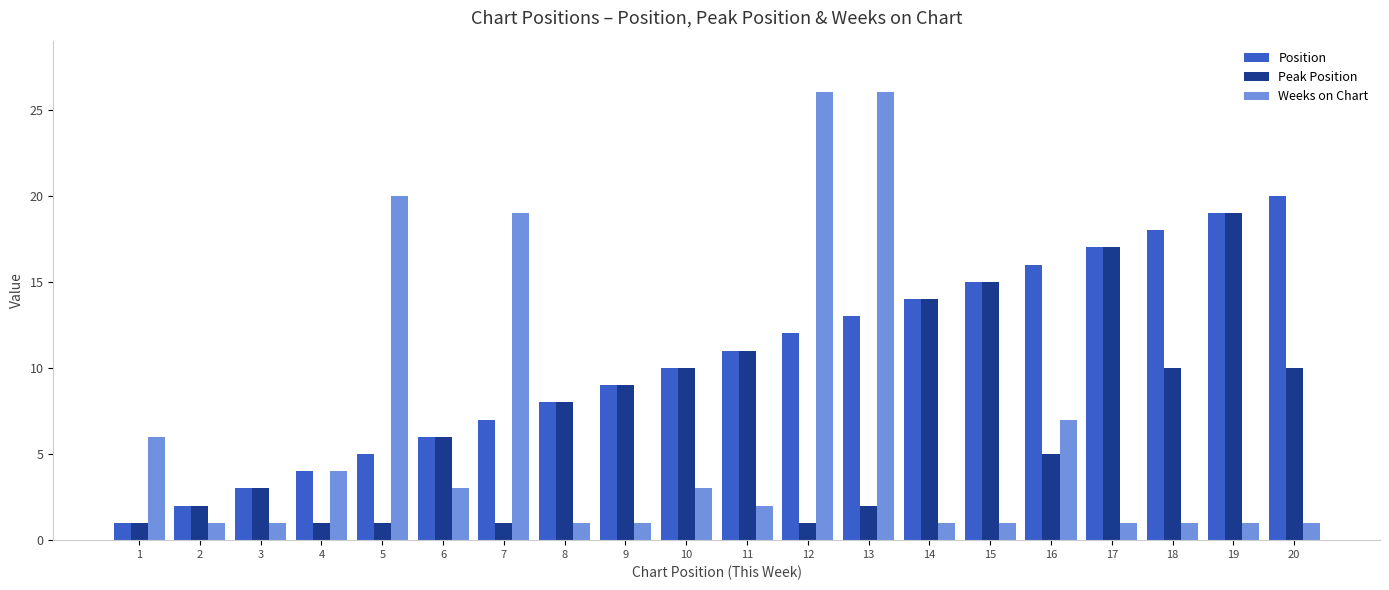

What is the difference between the maximum and second lowest values in the Weeks on Chart series?

25